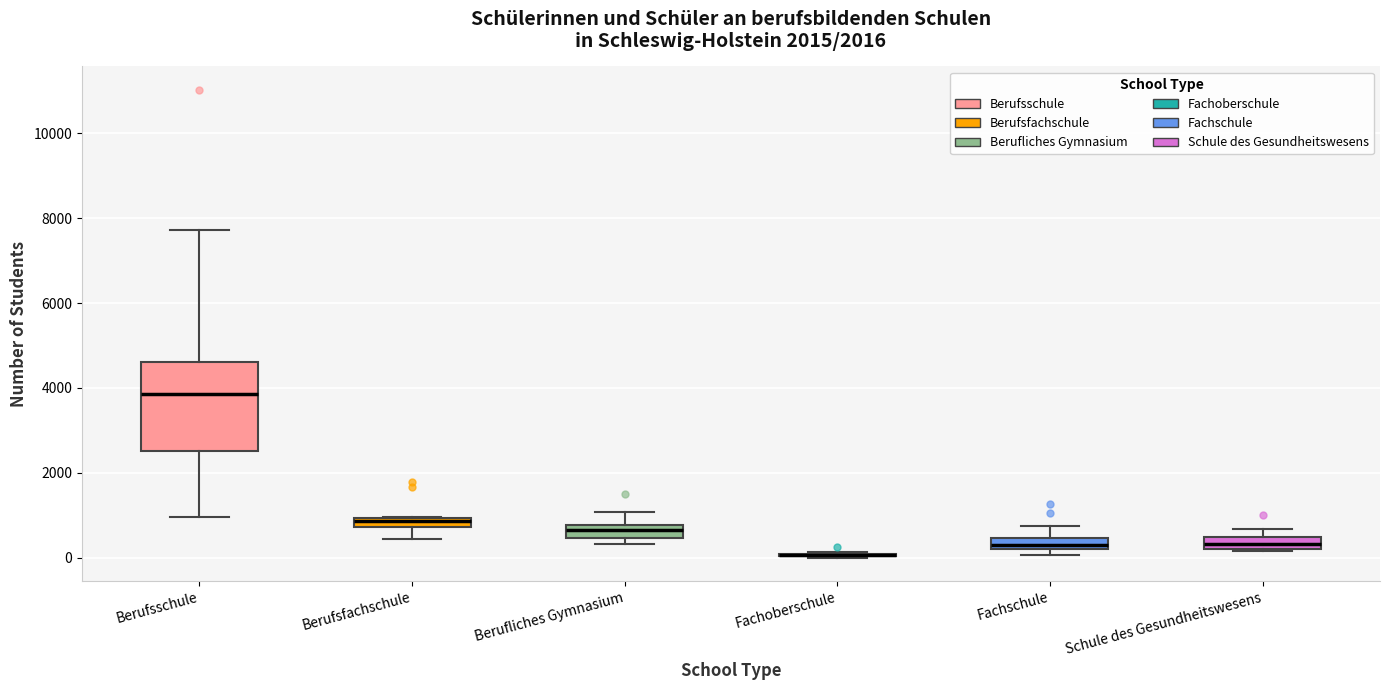

Where does the median line of the box for Berufliches Gymnasium sit on the y-axis? The values are not printed on the chart, so give them approximately, as read against the axis.

600